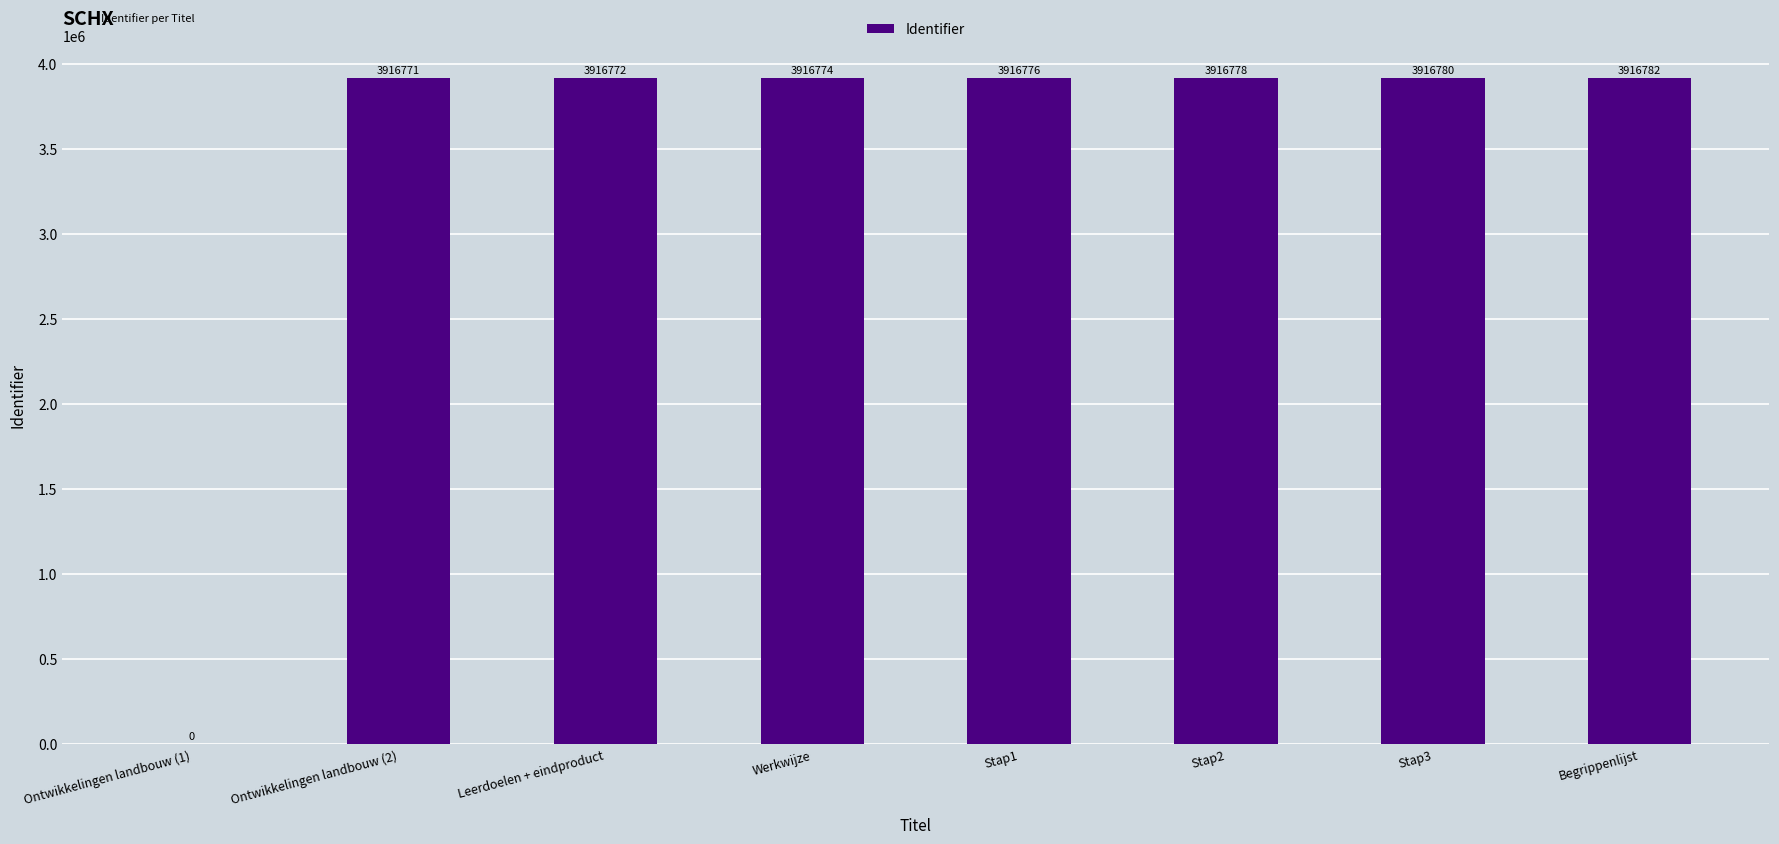

Reading right to left, transcribe all the data shown in this chart.

3916782	3916780	3916778	3916776	3916774	3916772	3916771	0